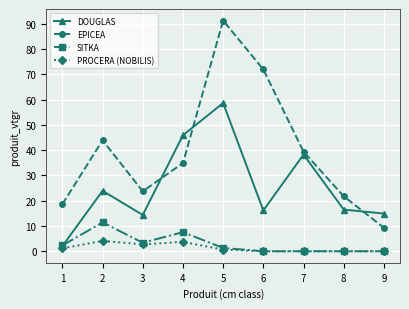

Which series has the largest total across all categories?

EPICEA